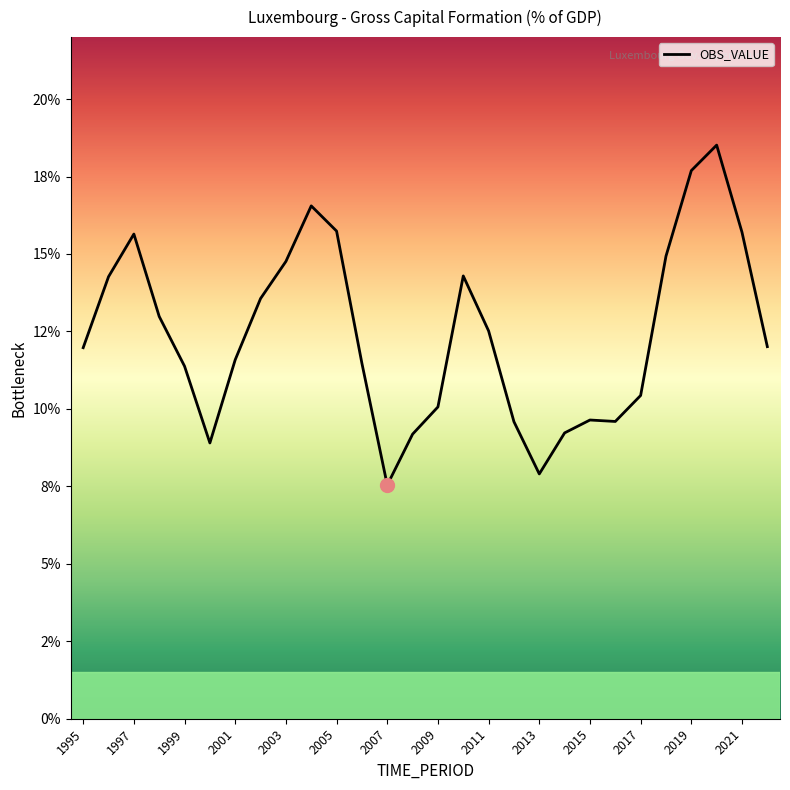

What is the average value?

0.1